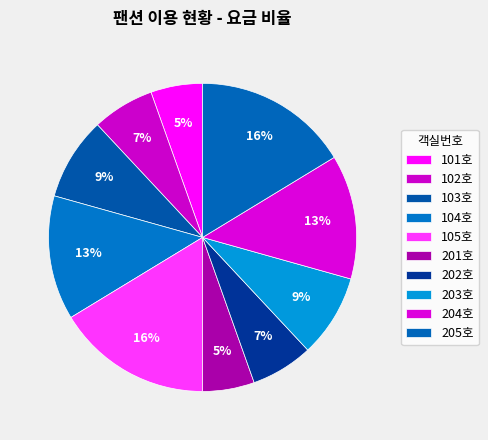

How many segments does this pie chart have?

10